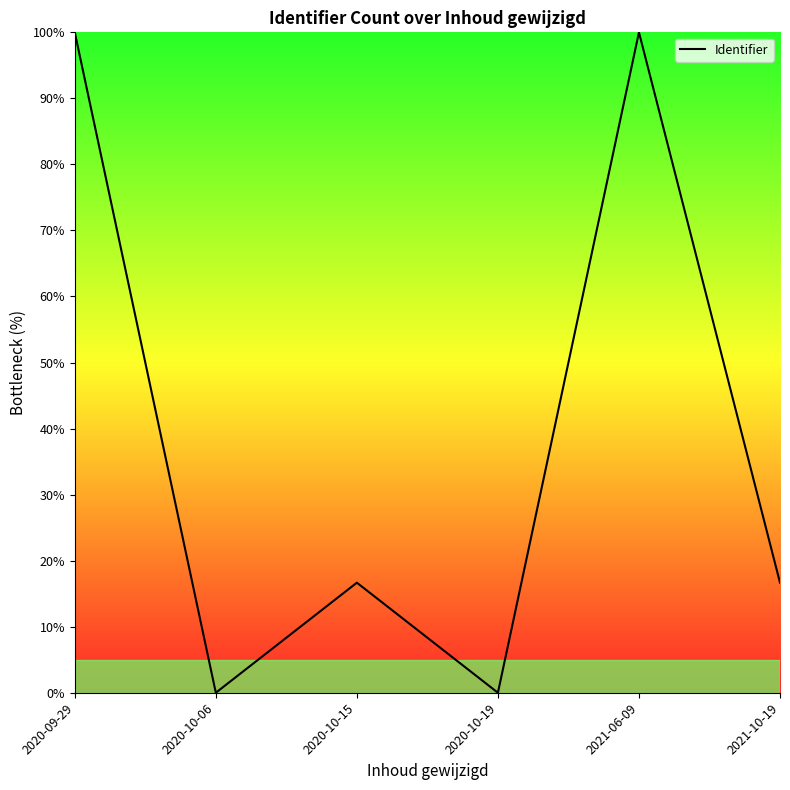

Does the chart have visible grid lines?

No